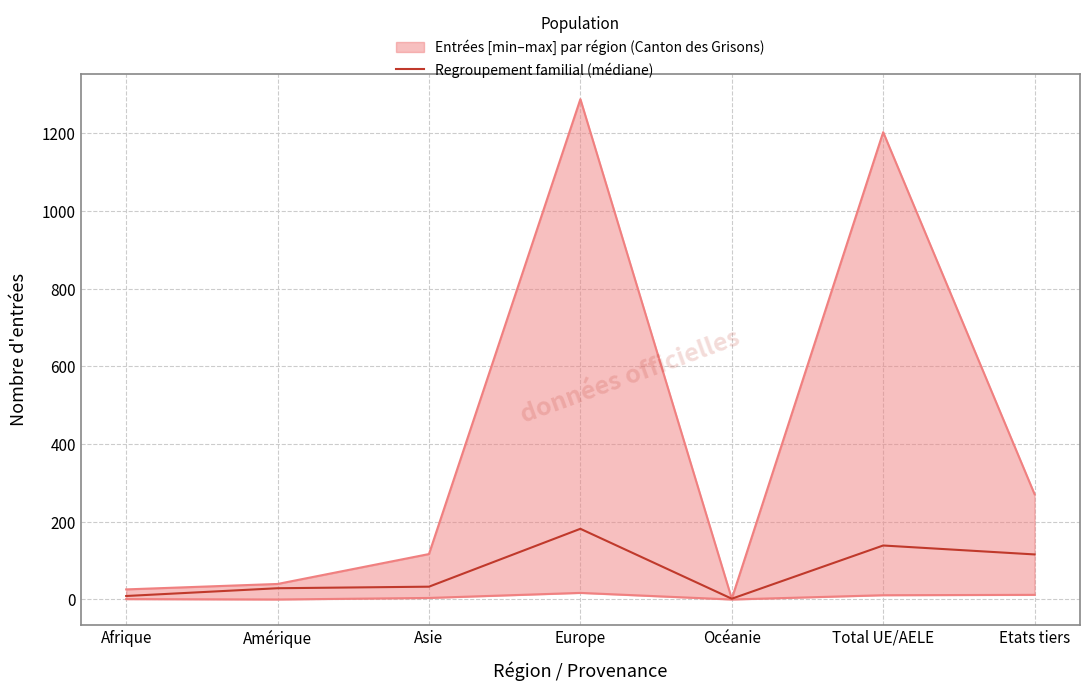

What is the difference between the values at Europe and Total UE/AELE?

43